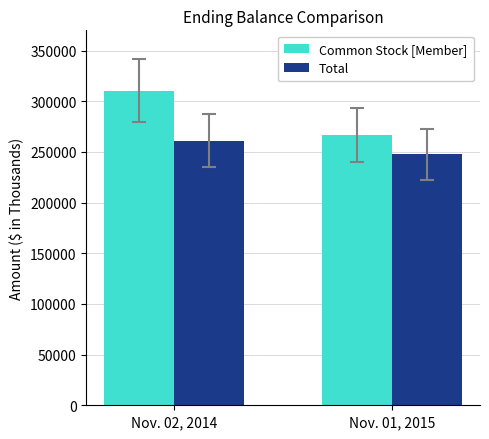

What is the label of the 2nd bar from the right?

Nov. 02, 2014